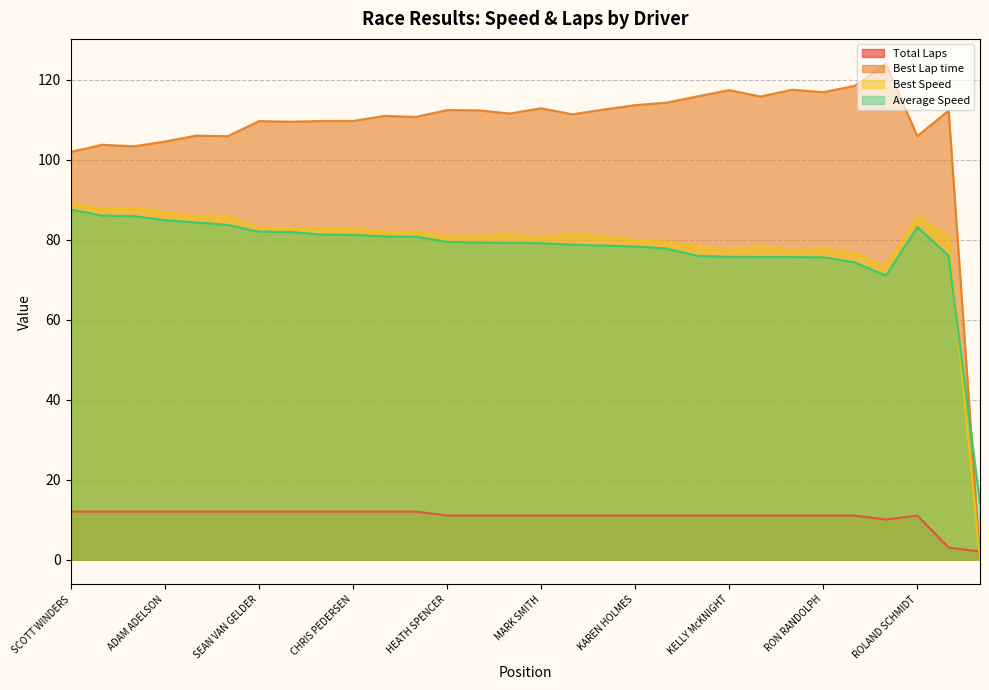

Which series changed the most between ADAM ADELSON and BEHRAM SOONAWALA?

Best Lap time